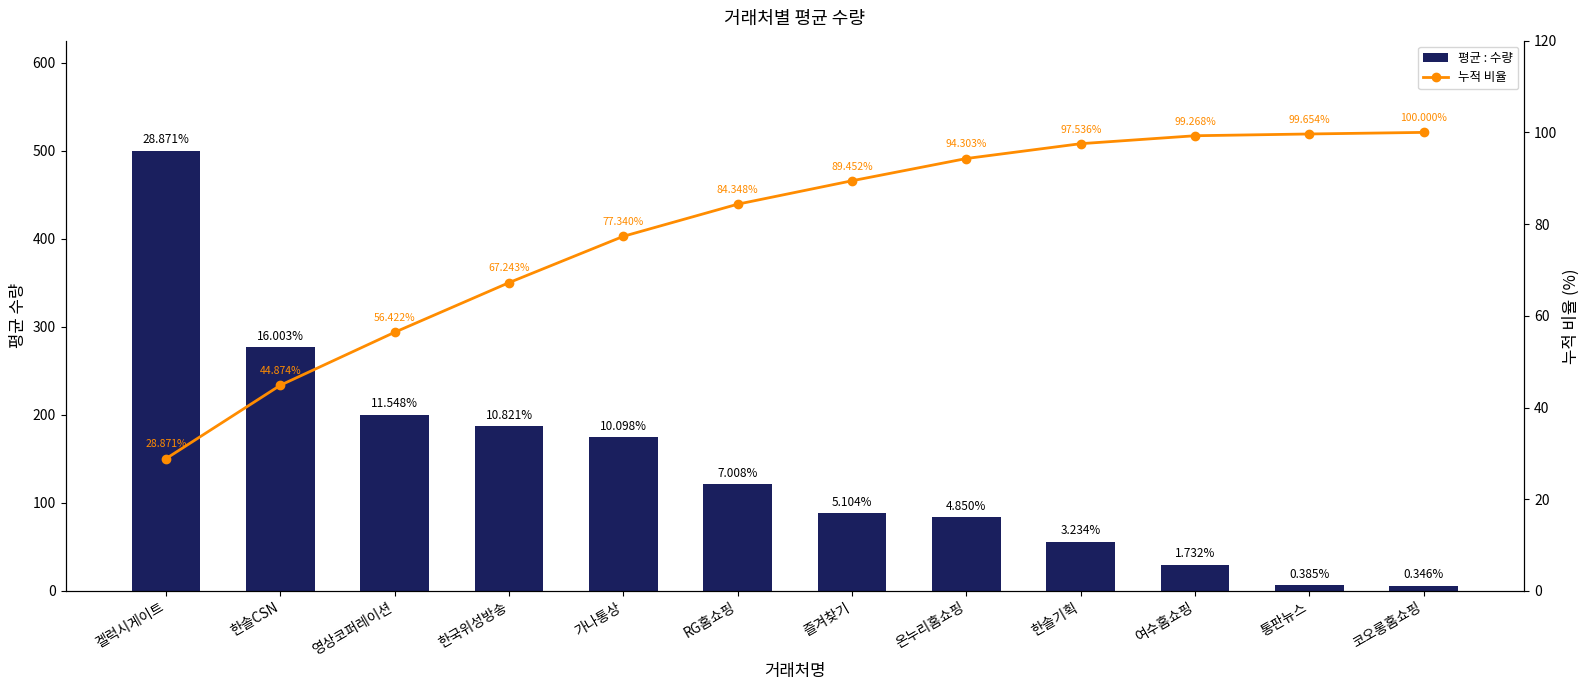

Reading left to right, list all the values displayed in this chart.

평균 : 수량: 겔럭시게이트=500.0	한솔CSN=277.1	영상코퍼레이션=200.0	한국위성방송=187.4	가나통상=174.9	RG홈쇼핑=121.4	즐겨찾기=88.4	온누리홈쇼핑=84.0	한솔기획=56.0	여수홈쇼핑=30.0	통판뉴스=6.7	코오롱홈쇼핑=6.0
누적 비율: 겔럭시게이트=28.9	한솔CSN=44.9	영상코퍼레이션=56.4	한국위성방송=67.2	가나통상=77.3	RG홈쇼핑=84.3	즐겨찾기=89.5	온누리홈쇼핑=94.3	한솔기획=97.5	여수홈쇼핑=99.3	통판뉴스=99.7	코오롱홈쇼핑=100.0